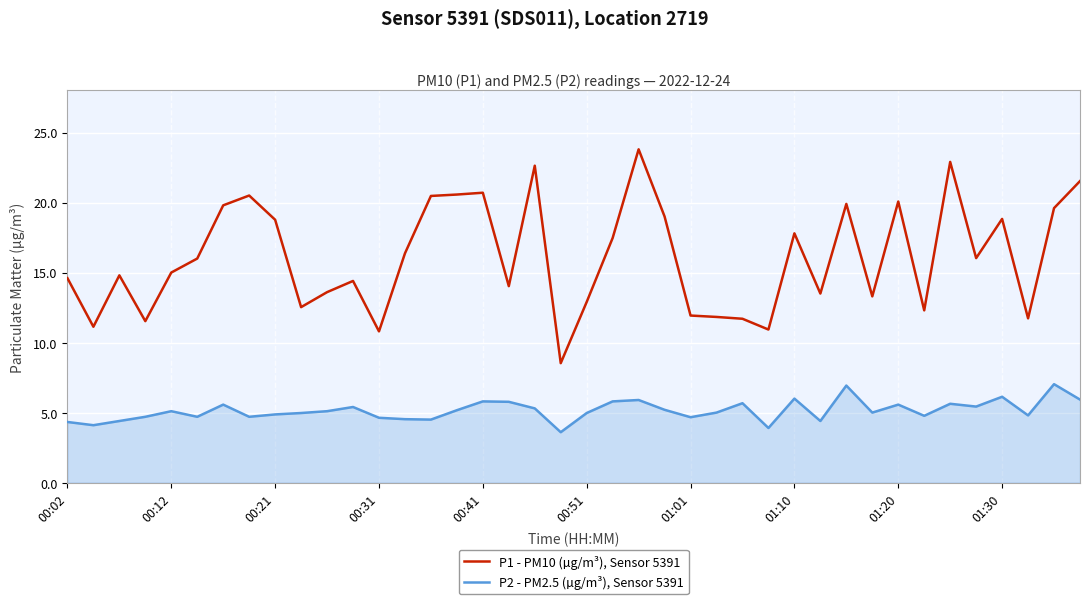

True or false: P1 - PM10 (µg/m³), Sensor 5391 and P2 - PM2.5 (µg/m³), Sensor 5391 intersect in this chart.

False